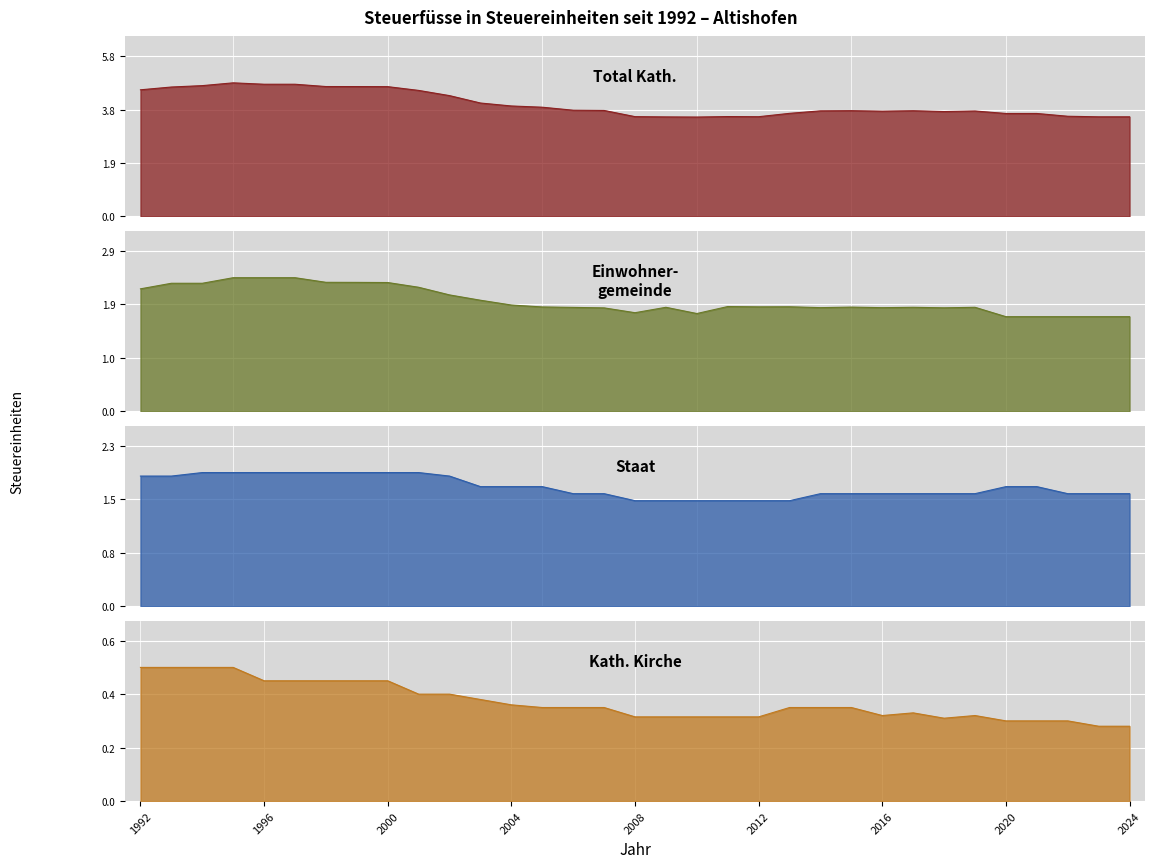

What is the sum of all Total Kath. values?

133.2